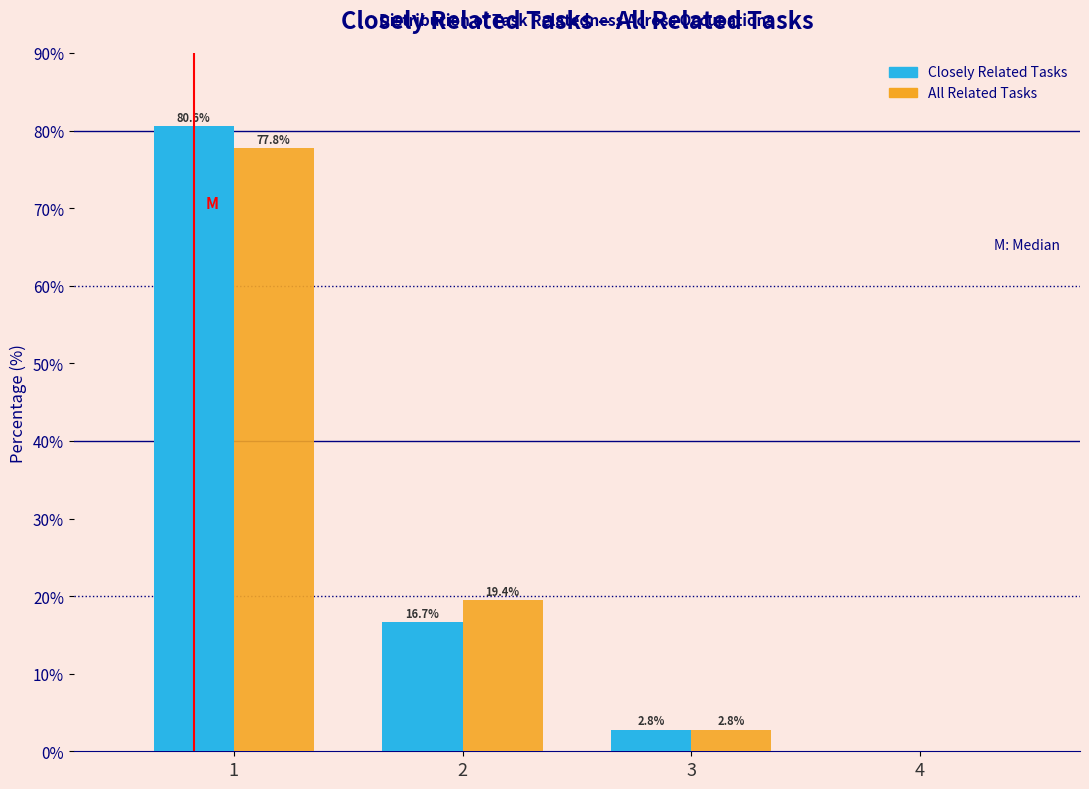

Reading left to right, transcribe all the data shown in this chart.

Closely Related Tasks: 1=80.6	2=16.7	3=2.8	4=0.0
All Related Tasks: 1=77.8	2=19.4	3=2.8	4=0.0